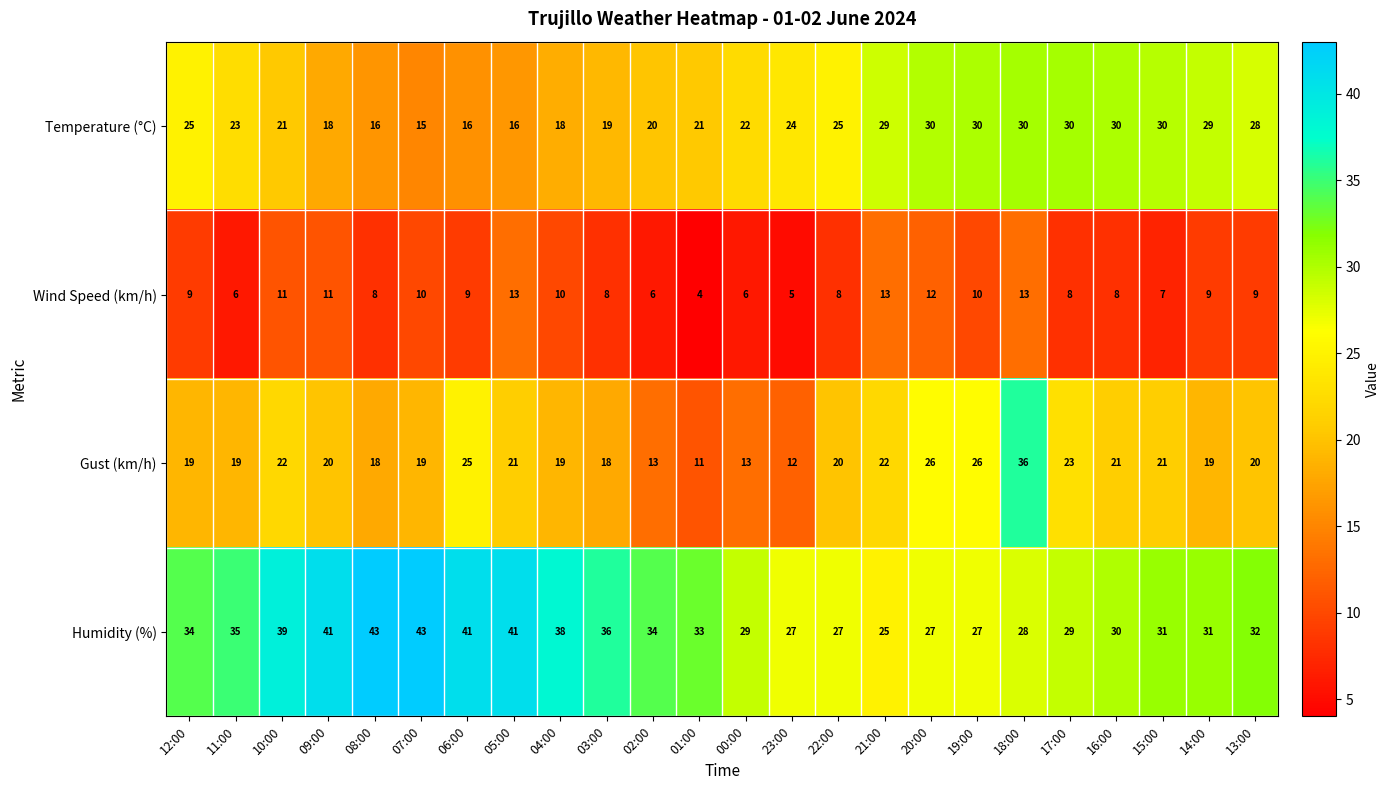

Where is Temperature (°C) nearest to the value 22?

00:00